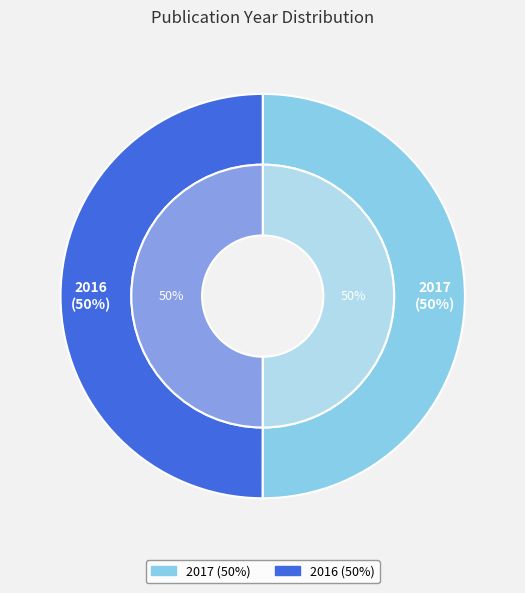

Which has a higher value, 2017 or 2016?

2017